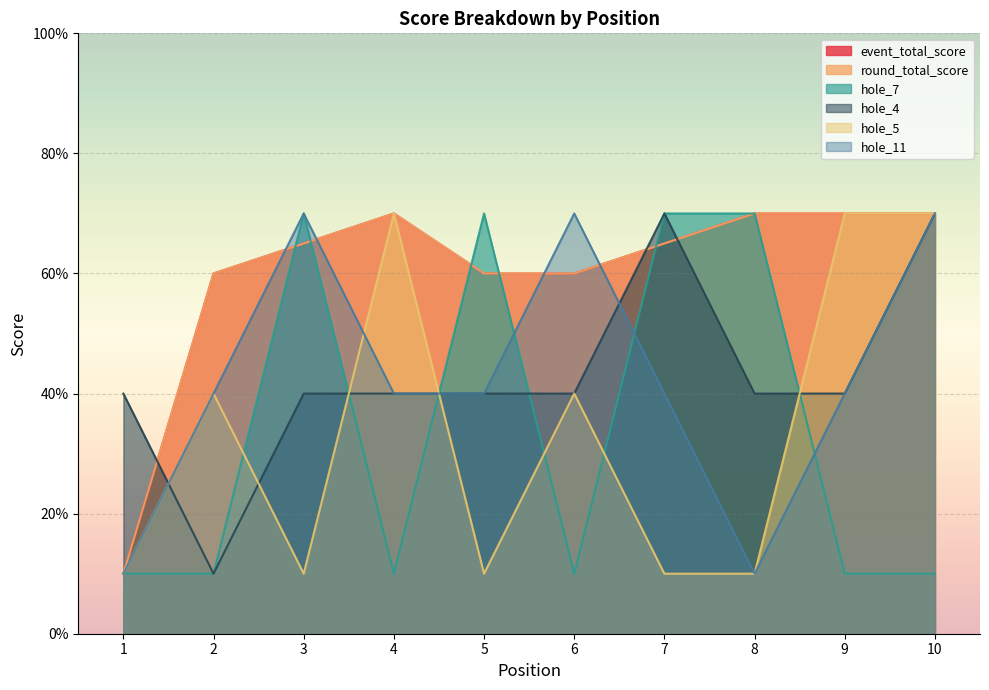

Is it true that hole_5 equals 4.6 at 1?

False